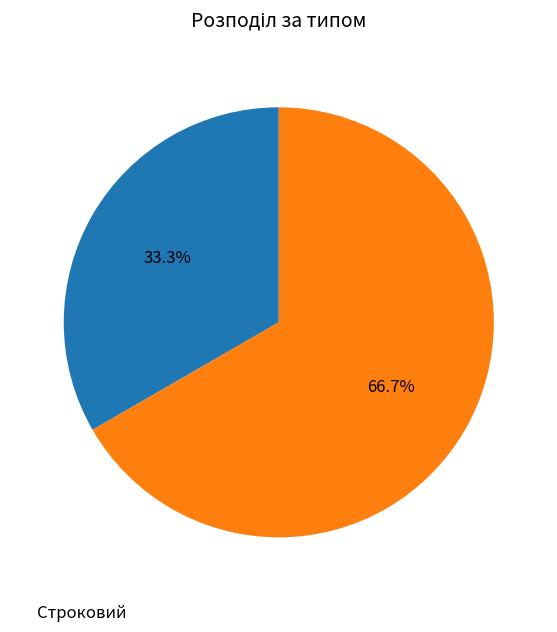

What is the ratio of the value at Строковий to the value at Безстроковий?

0.5